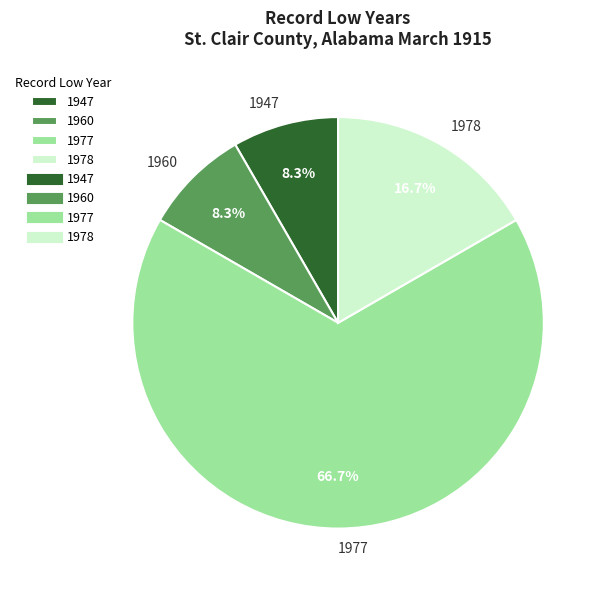

Do 1947 and 1960 together represent more than half of the pie?

No